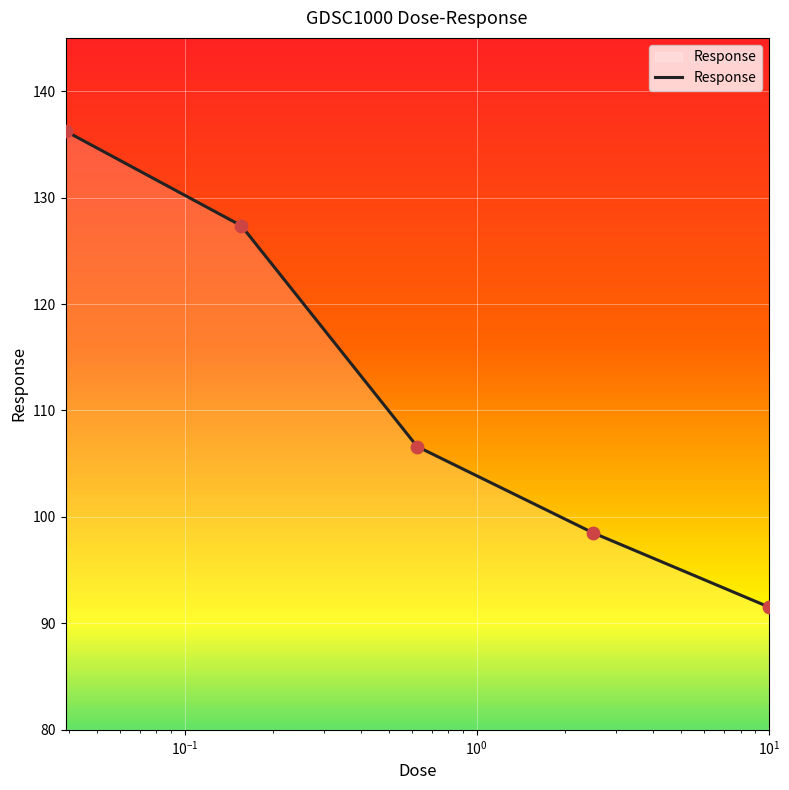

What is the sum of all values?

560.3